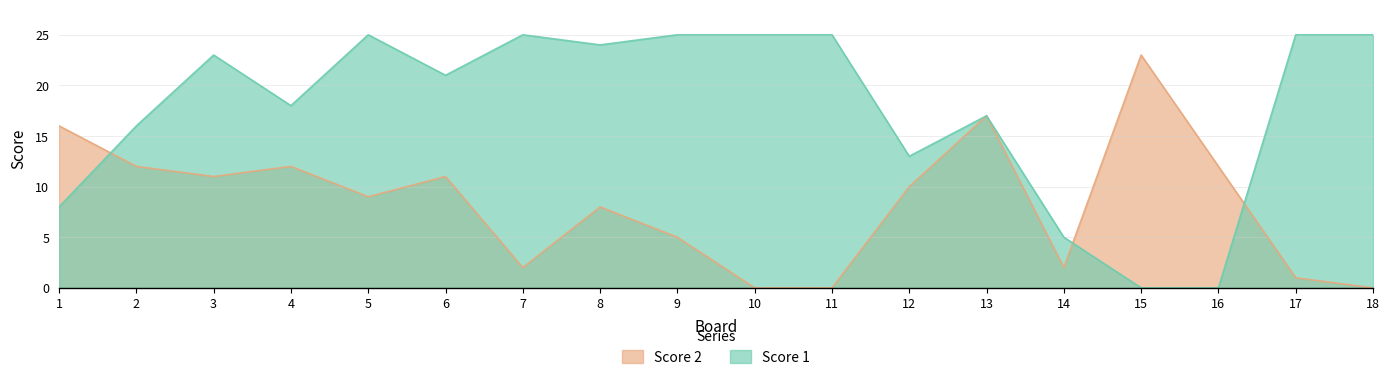

Reading left to right, what are all the values shown in this chart?

Score 1: 1=8	2=16	3=23	4=18	5=25	6=21	7=25	8=24	9=25	10=25	11=25	12=13	13=17	14=5	15=0	16=0	17=25	18=25
Score 2: 1=16	2=12	3=11	4=12	5=9	6=11	7=2	8=8	9=5	10=0	11=0	12=10	13=17	14=2	15=23	16=12	17=1	18=0